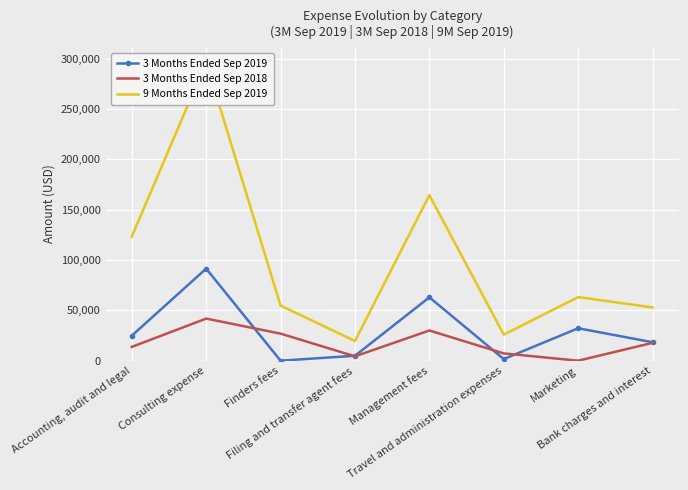

Between Finders fees and Accounting, audit and legal, which is larger?

Accounting, audit and legal